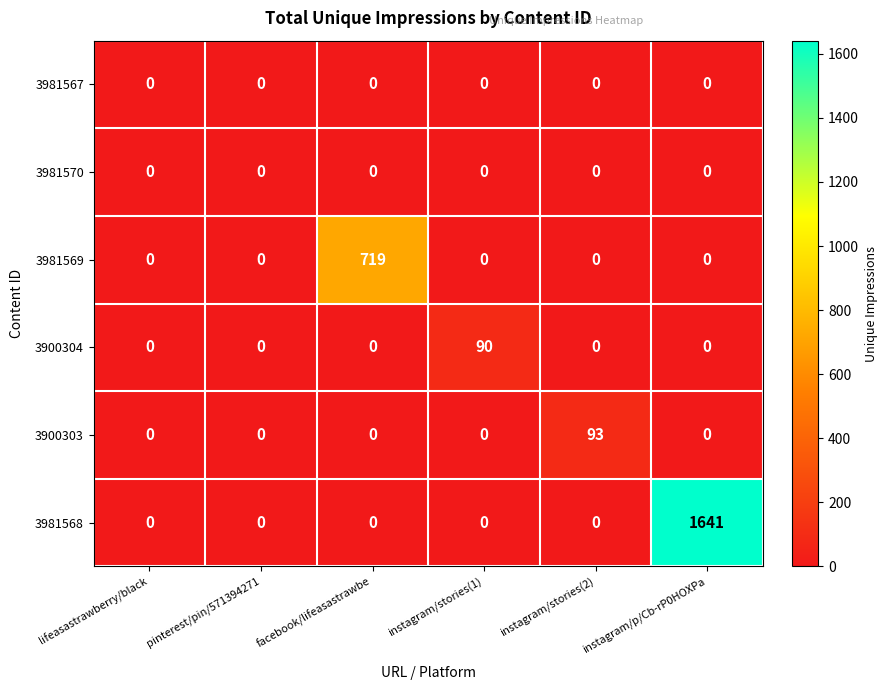

Which label corresponds to the largest value in the chart?

instagram/p/Cb-rP0HOXPa